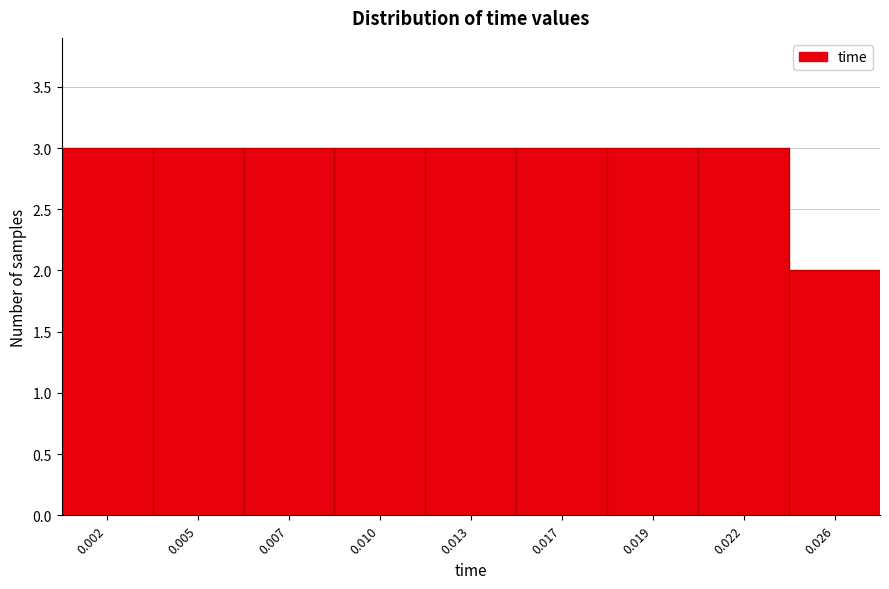

Reading left to right, what are all the values shown in this chart?

0.002=3	0.005=3	0.007=3	0.010=3	0.013=3	0.017=3	0.019=3	0.022=3	0.026=2